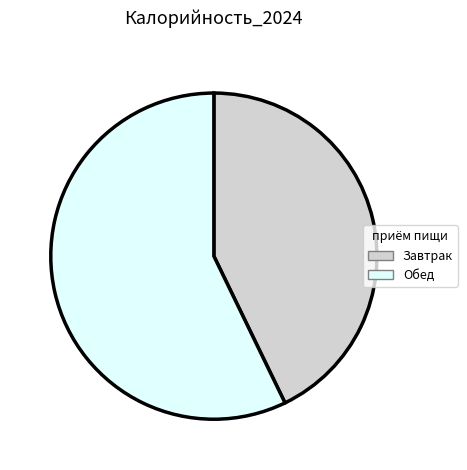

Approximately how many times larger is the value at Завтрак compared to Обед?

0.7